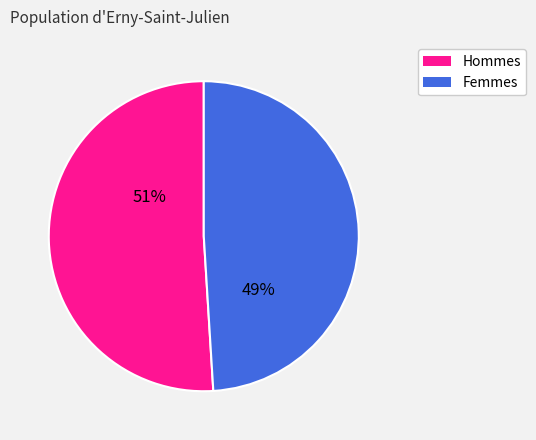

How many segments does this pie chart have?

2